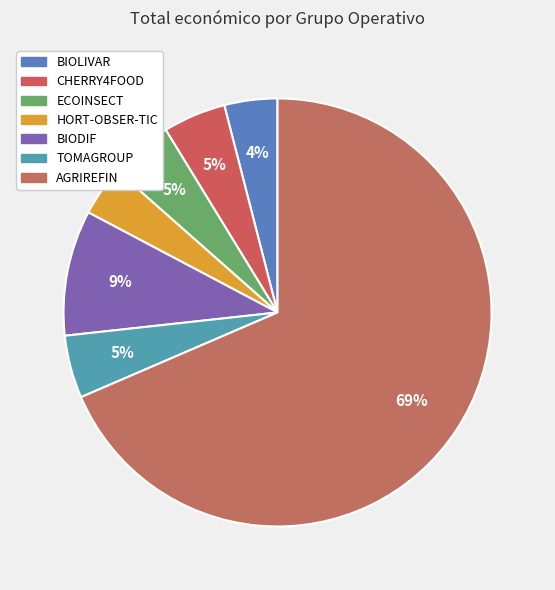

How many slices are in this pie chart?

7